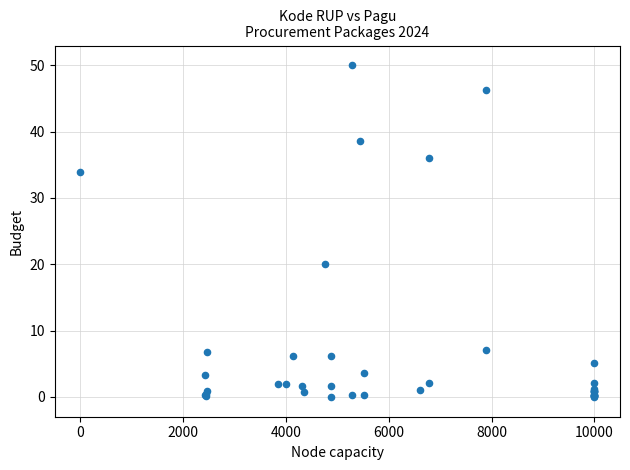

What Y value in the scatter plot is closest to 25?

20.1